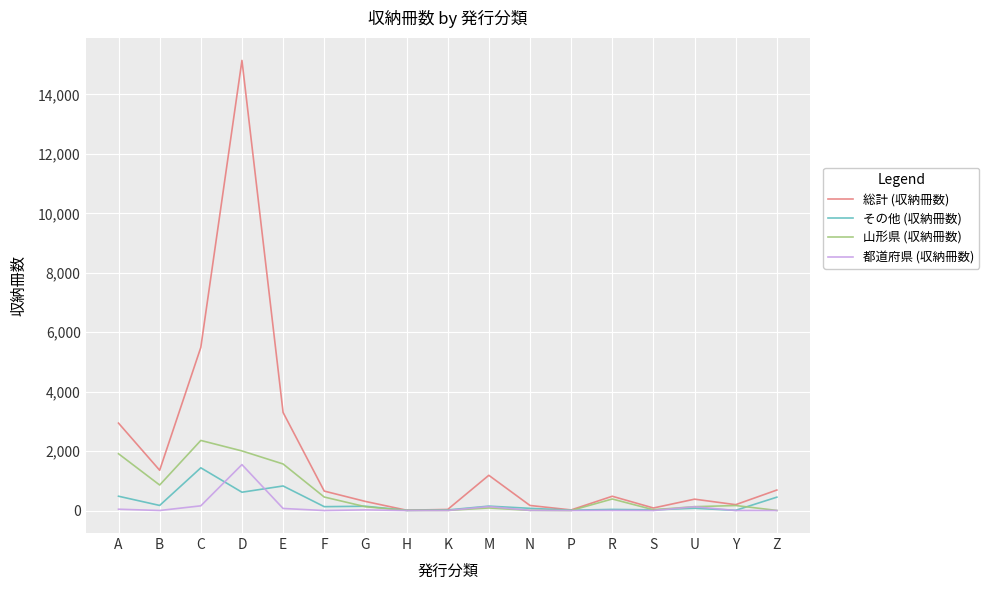

Which series changed the most between C and G?

総計 (収納冊数)